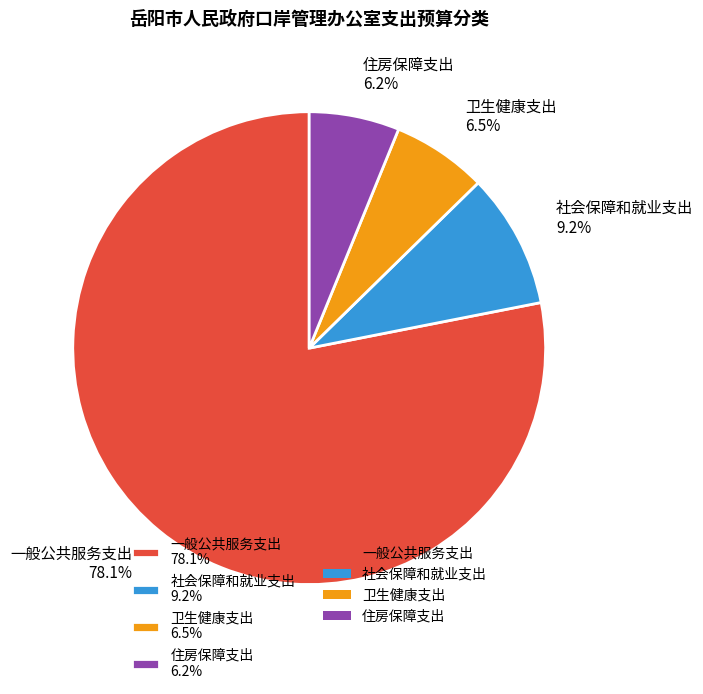

True or false: 住房保障支出 accounts for 1% of the total.

False